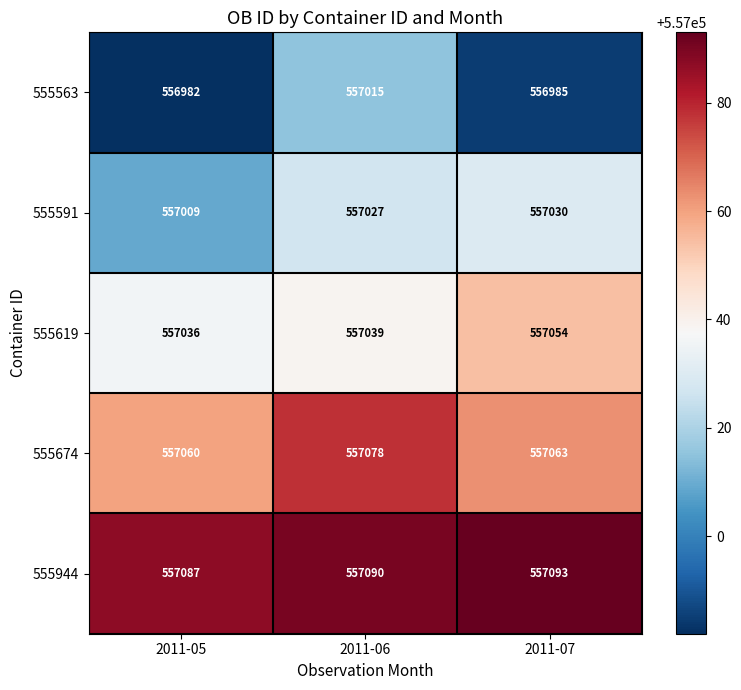

Rank the series by their average value, from highest to lowest.

555944, 555674, 555619, 555591, 555563